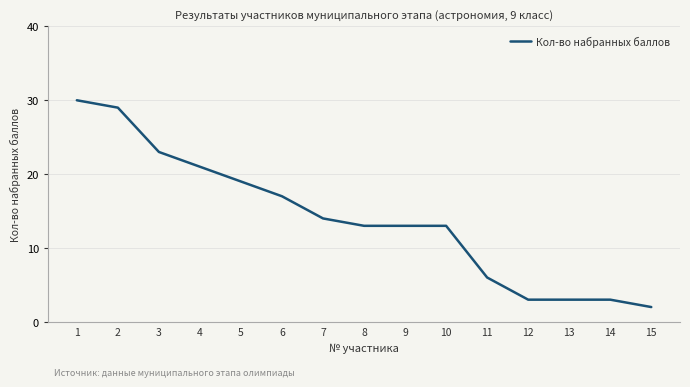

What is the difference between the second highest and minimum values?

27